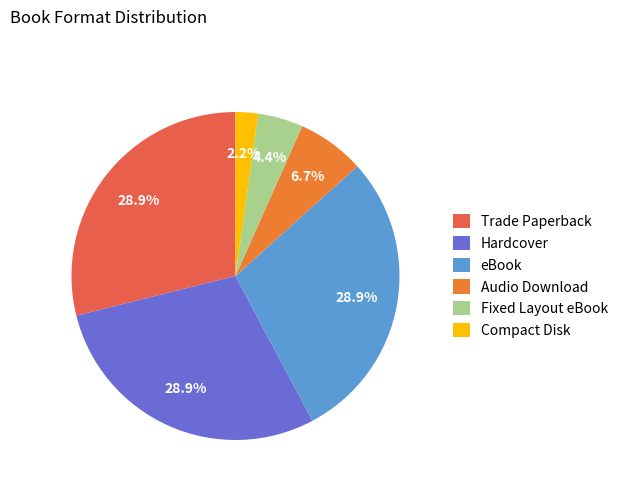

How many slices are in this pie chart?

6